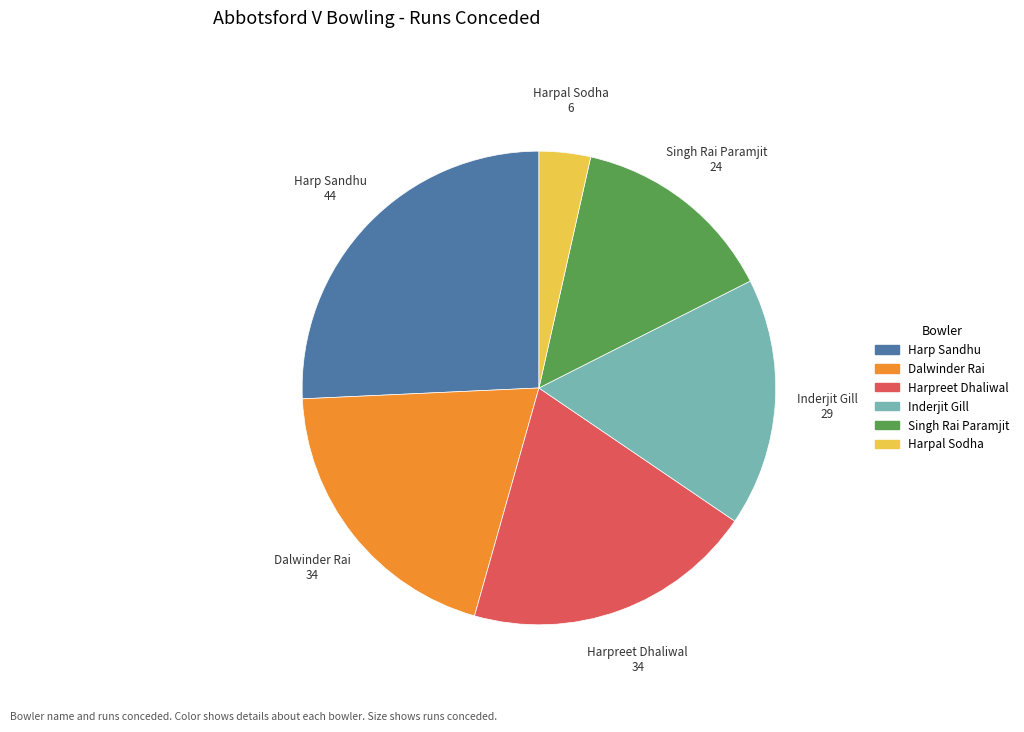

Is Singh Rai Paramjit the majority of the pie?

No